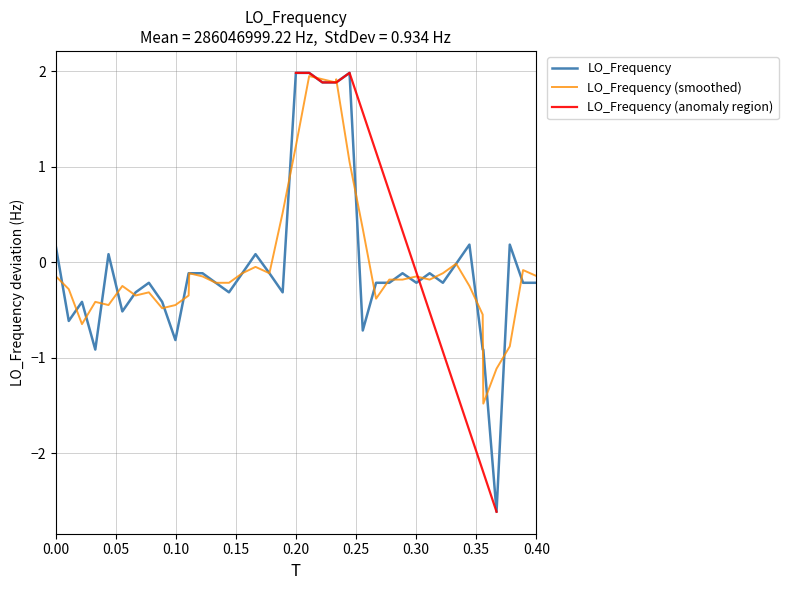

What is the maximum value for LO_Frequency (smoothed)?

2.0